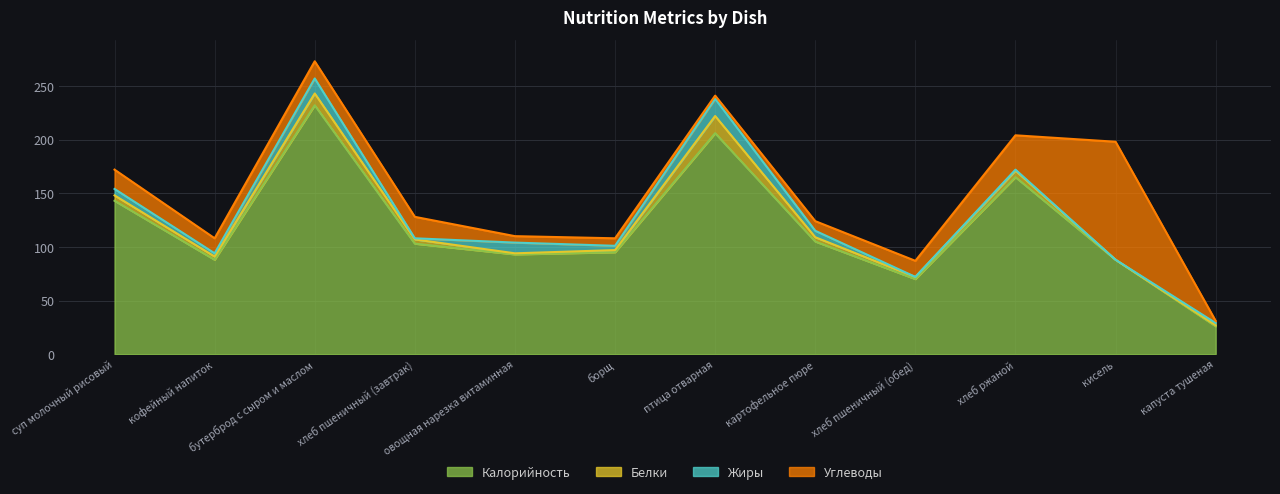

Rank the series by their maximum value, from highest to lowest.

Калорийность, Углеводы, Белки, Жиры